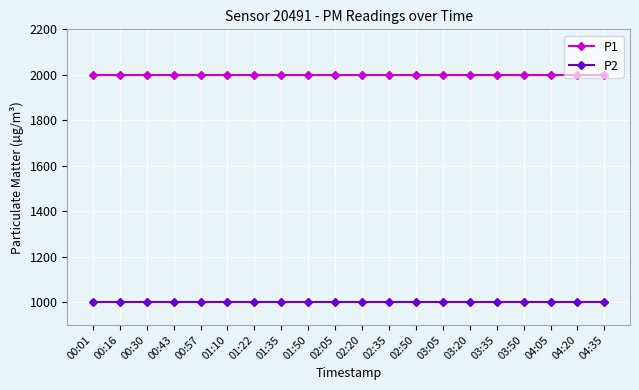

What is the spread (max minus min) of values at 02:35?

1000.0